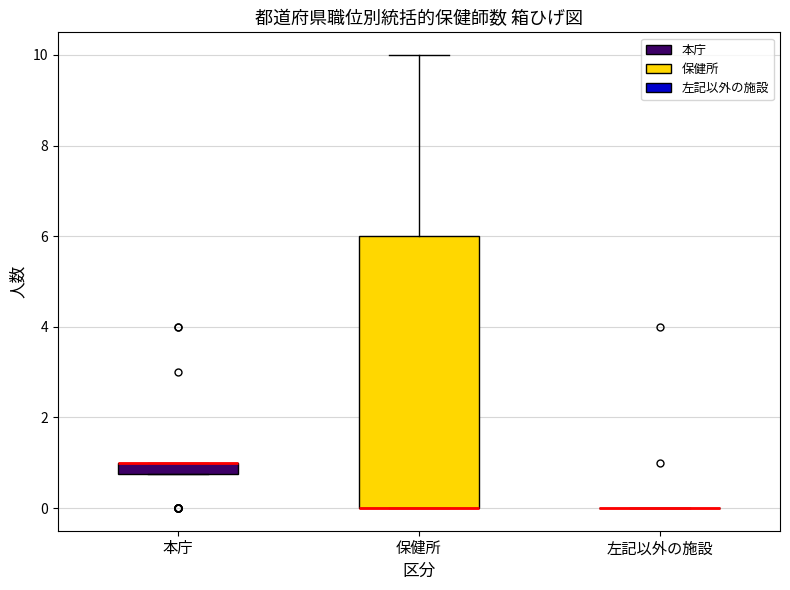

Comparing the boxes themselves (not the whiskers), which one is the tallest?

保健所